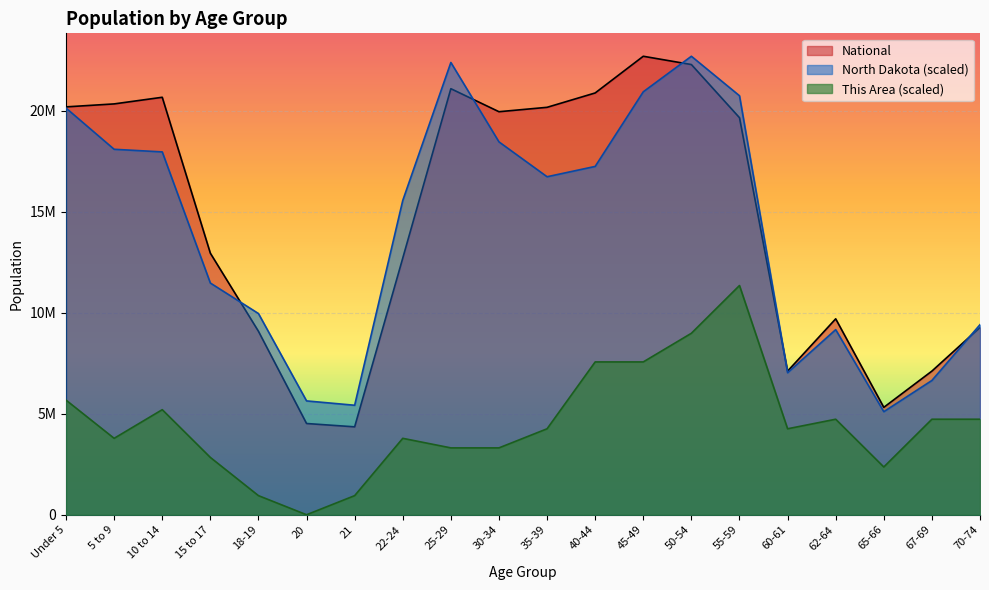

Which series changed the most between 35-39 and 55-59?

This Area (scaled)